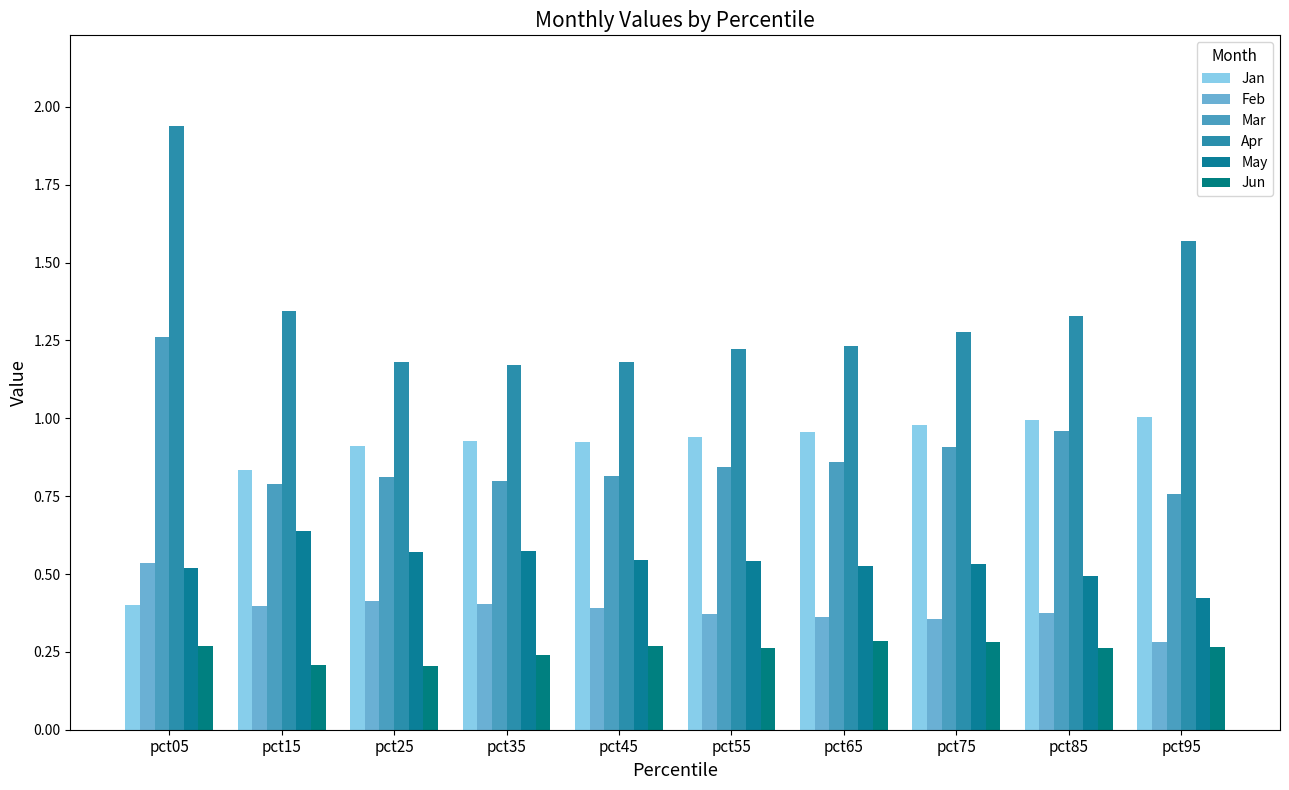

At how many categories does at least one series exceed 1?

10